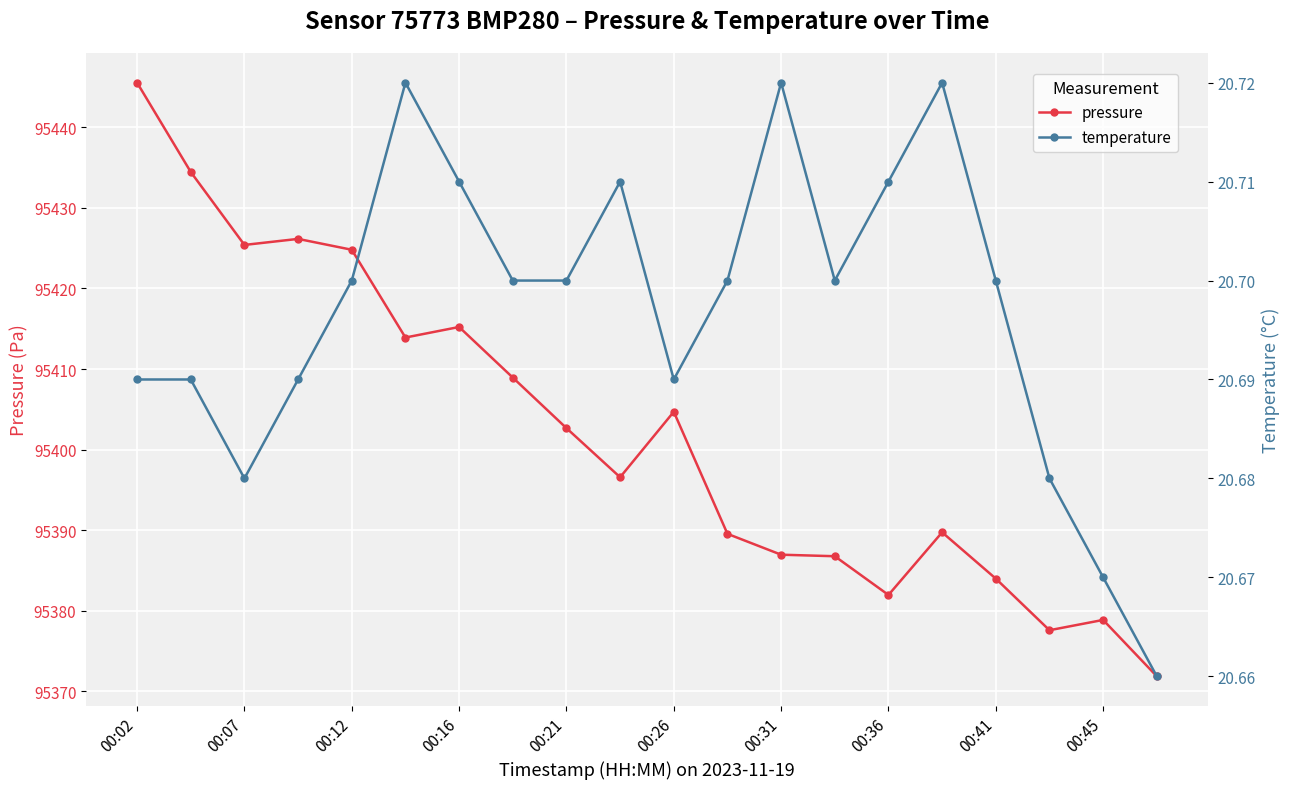

True or false: temperature and pressure cross at least once.

False